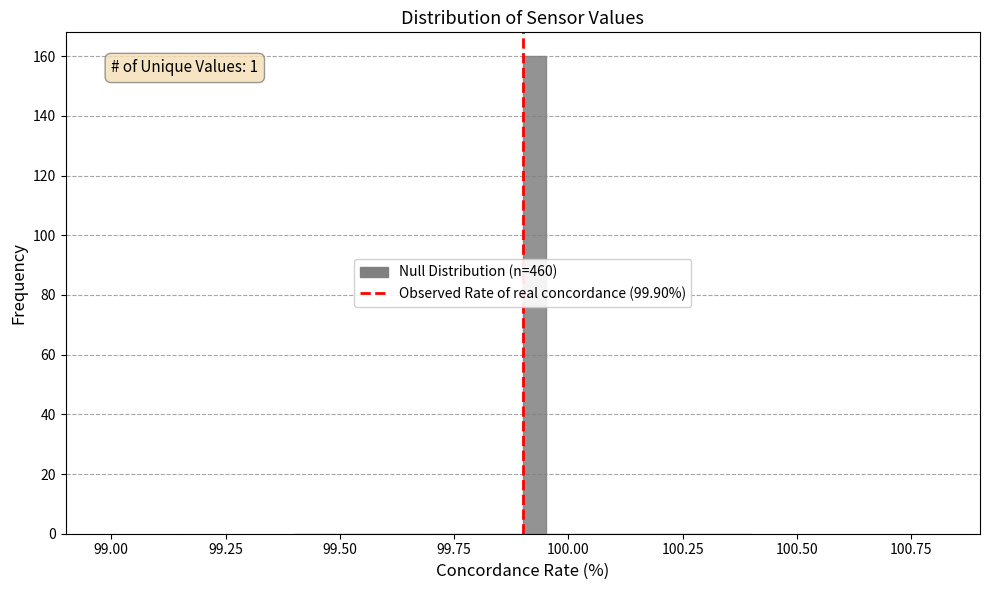

Around what value on the x-axis is the tallest bar? Give the approximate position of its centre, as read against the axis.

99.95